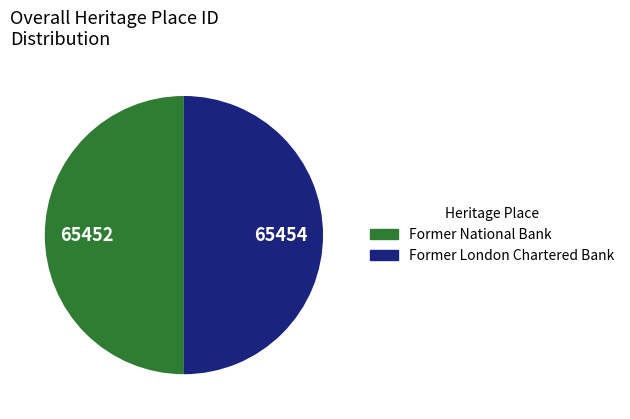

What is the ratio of the value at Former London Chartered Bank to the value at Former National Bank?

1.0